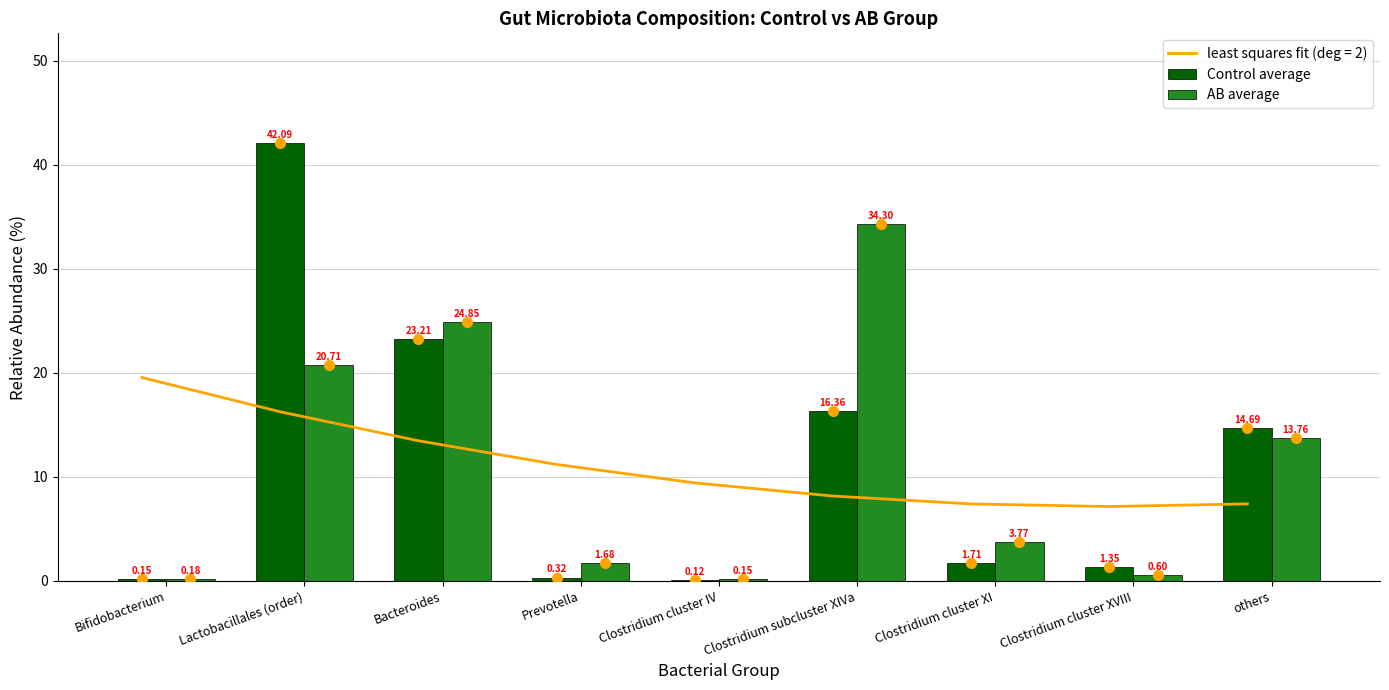

List the labels in order of Control average value, largest first.

Lactobacillales (order), Bacteroides, Clostridium subcluster XIVa, others, Clostridium cluster XI, Clostridium cluster XVIII, Prevotella, Bifidobacterium, Clostridium cluster IV